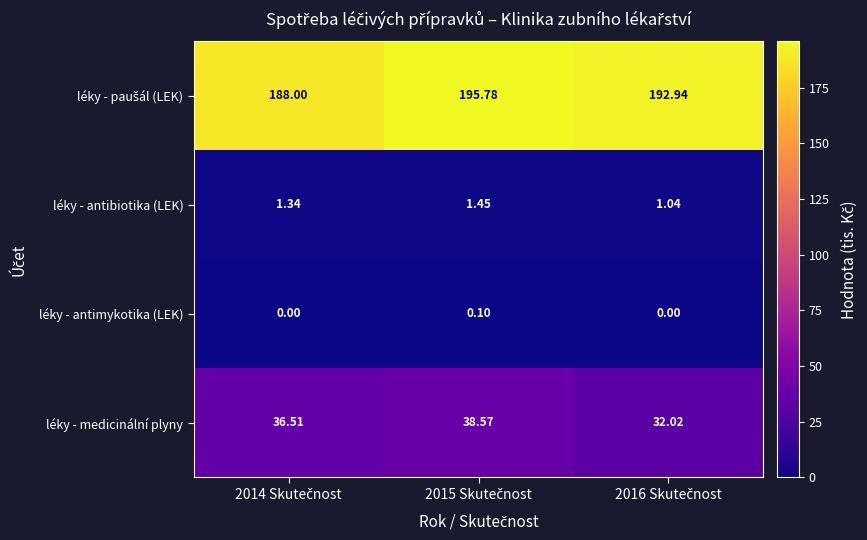

What is the total value across all series at 2015 Skutečnost?

235.9